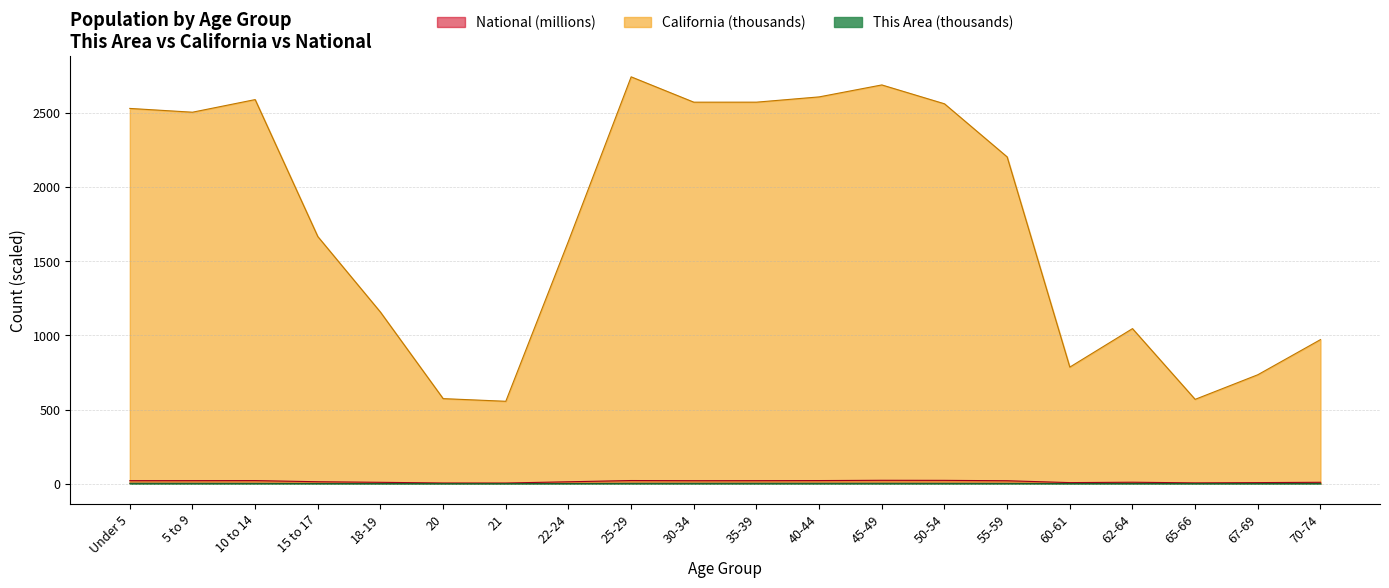

What is the difference between the maximum and second lowest values in the This Area series?

2.4